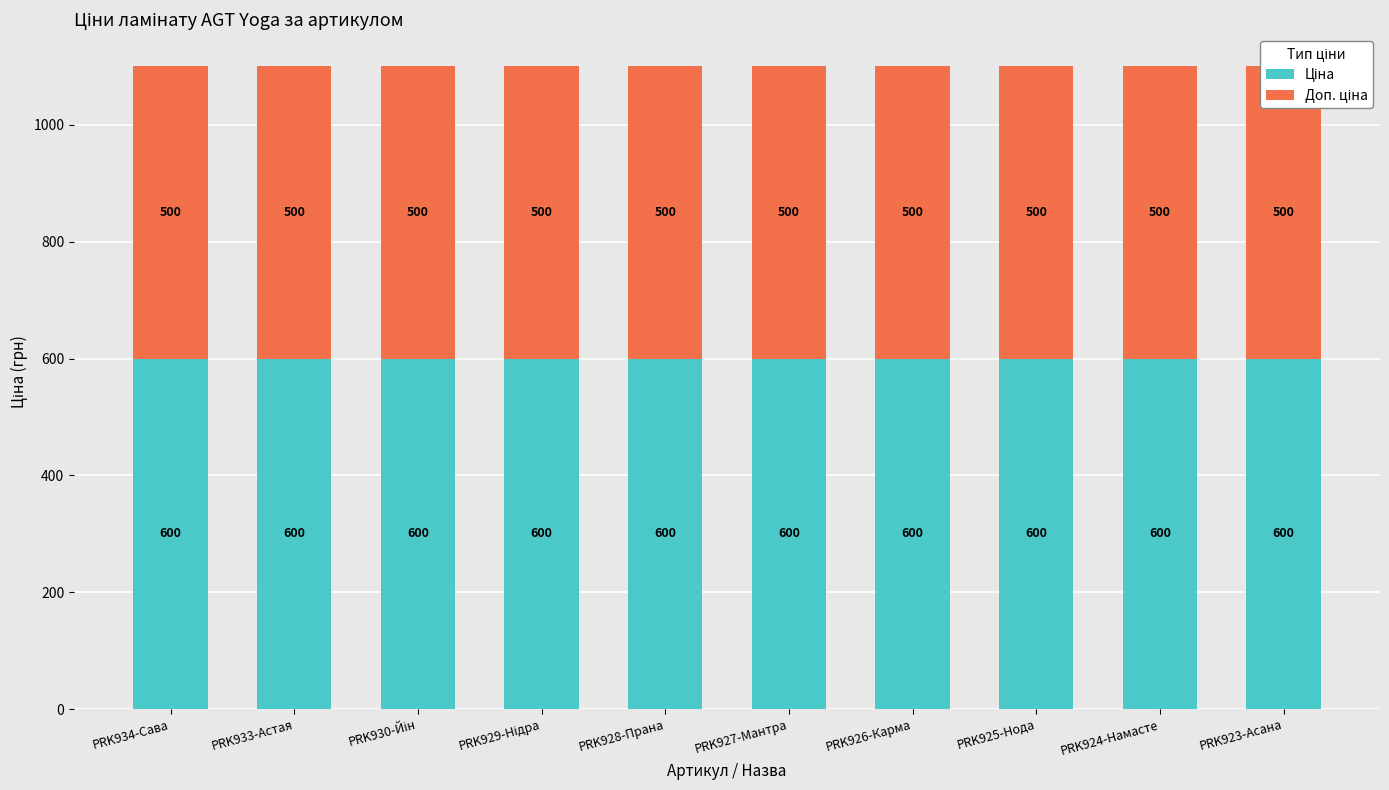

What is the label of the 9th bar from the left?

PRK924-Намасте